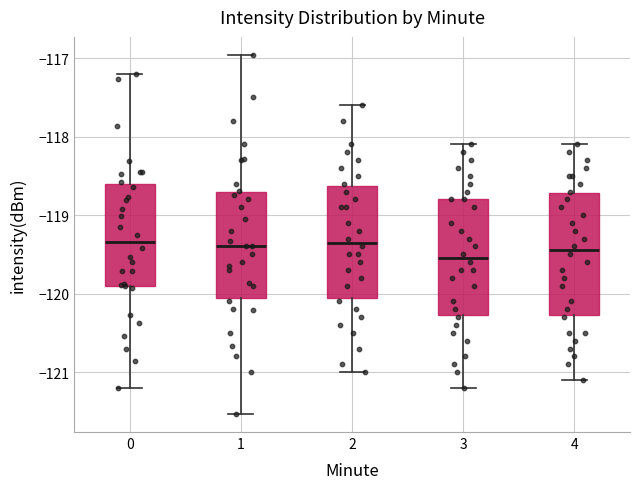

Reading left to right, read every box against the y-axis: the position of its median line, the range the box covers, and the ends of its whiskers. The values are not printed on the chart, so give them approximately, as read against the axis.

0: median -119.3, box -119.9 to -118.6, whiskers -121.2 to -117.2
1: median -119.4, box -120.0 to -118.7, whiskers -121.5 to -117.0
2: median -119.3, box -120.0 to -118.6, whiskers -121.0 to -117.6
3: median -119.5, box -120.3 to -118.8, whiskers -121.2 to -118.1
4: median -119.4, box -120.3 to -118.7, whiskers -121.1 to -118.1